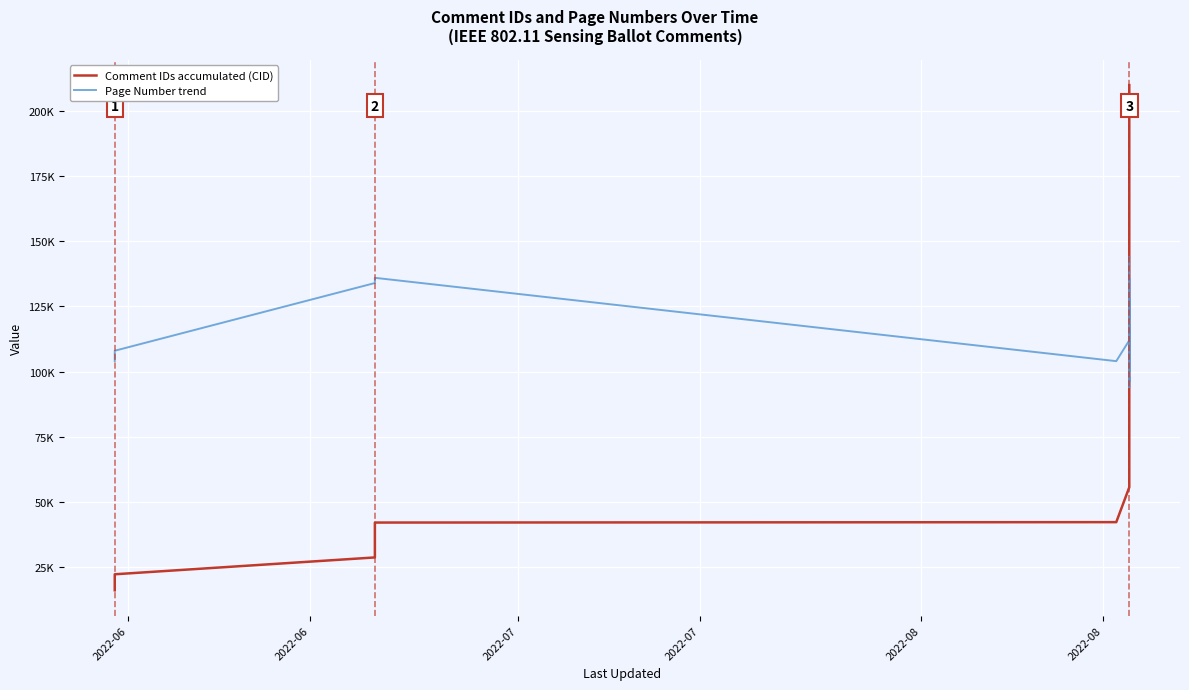

What are all the series names shown in the legend?

Comment IDs accumulated (CID), Page Number trend